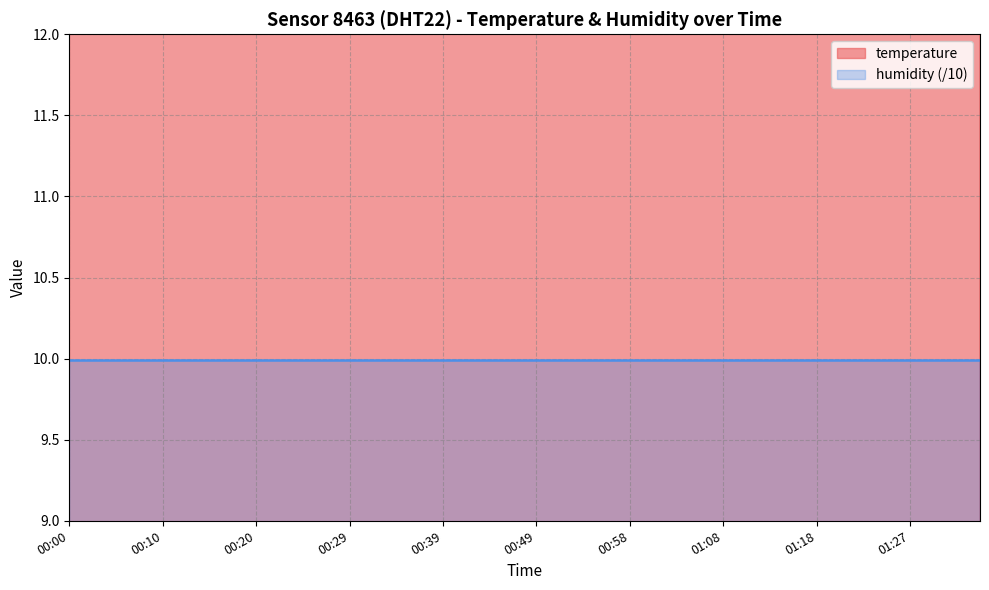

What is the average value?

12.3